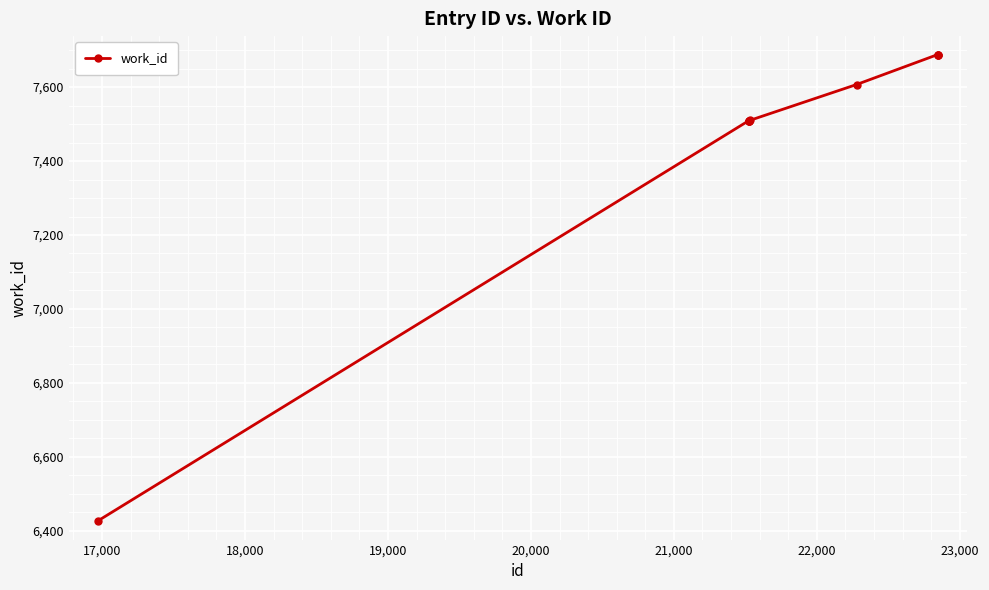

What is the smallest value displayed?

6426